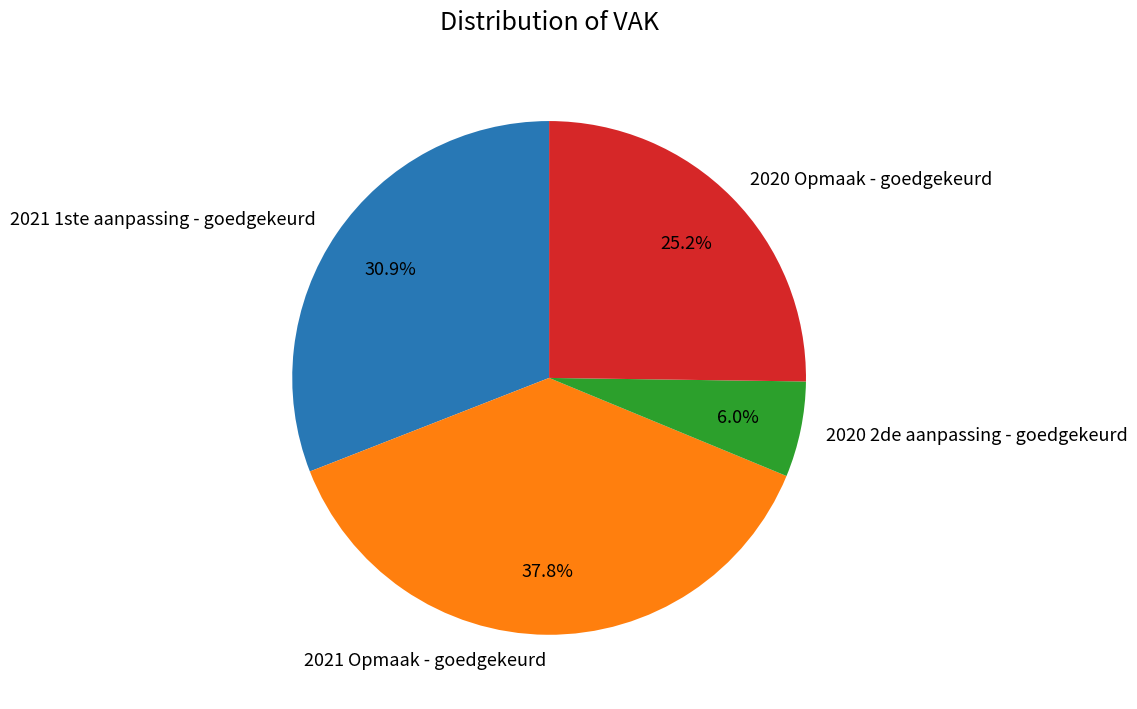

To the nearest percent, what portion does 2020 Opmaak - goedgekeurd represent?

25%